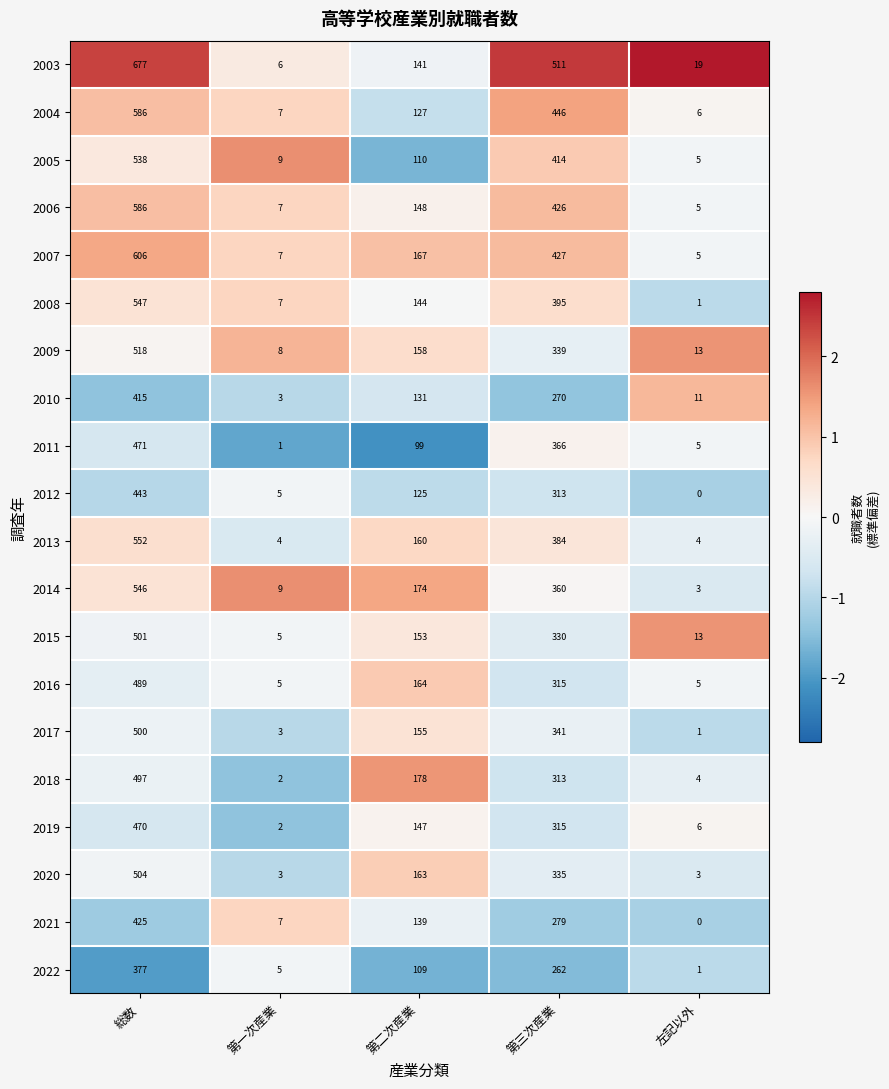

True or false: 2010 has a value of 415 at 総数.

True